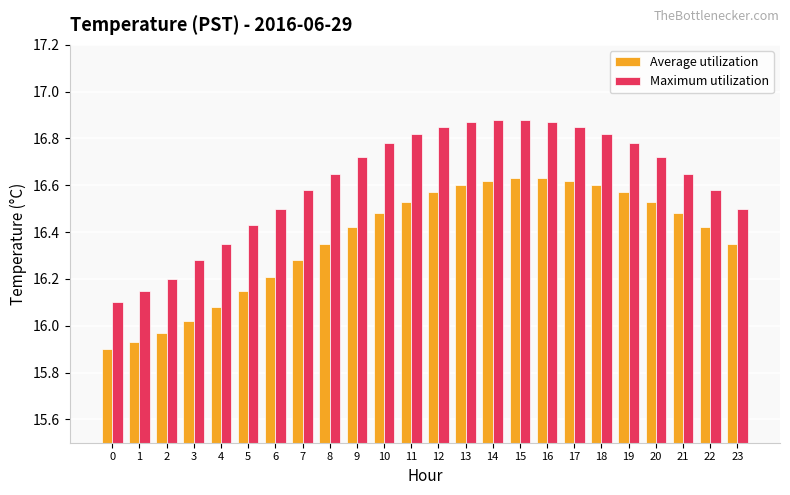

Is the value of Average utilization at 3 greater than the value of Maximum utilization at 22?

No